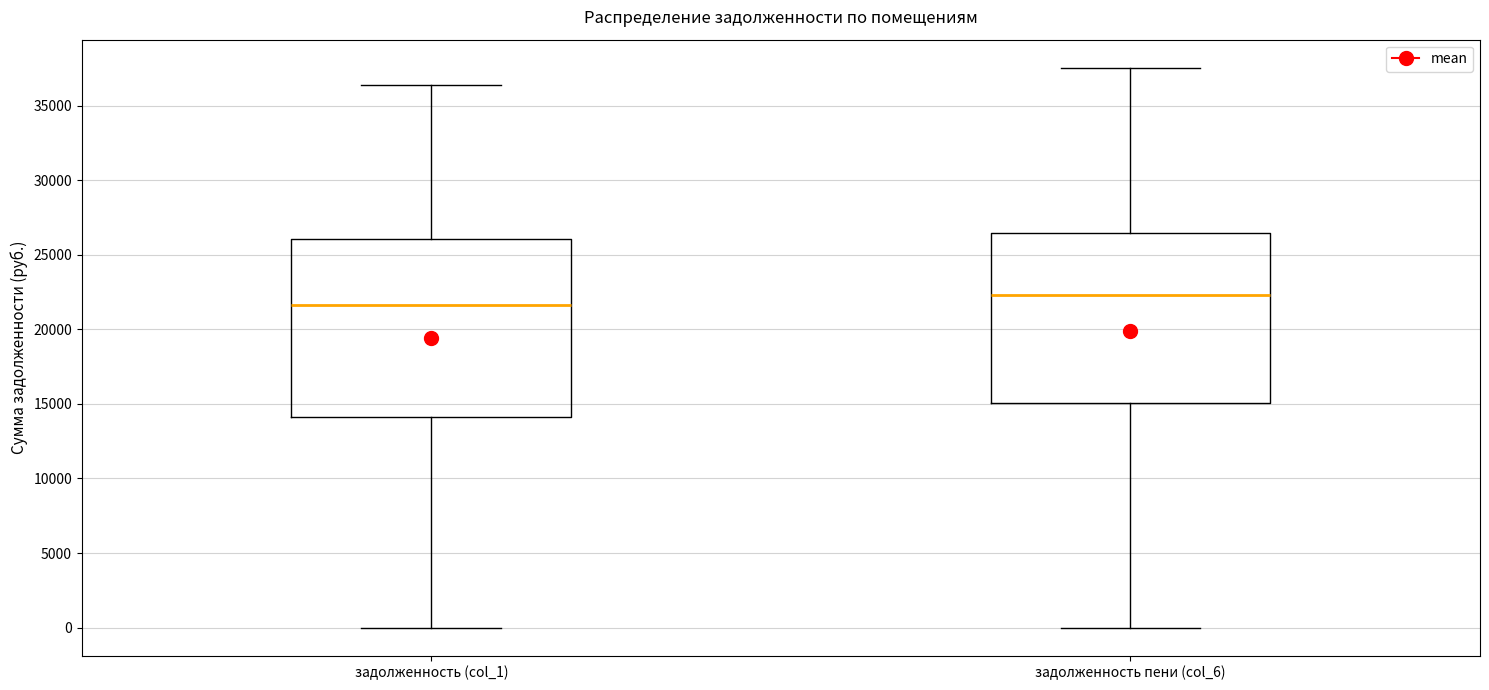

Where is the lower edge of the box for задолженность пени (col_6) on the y-axis? The values are not printed on the chart, so give them approximately, as read against the axis.

15000